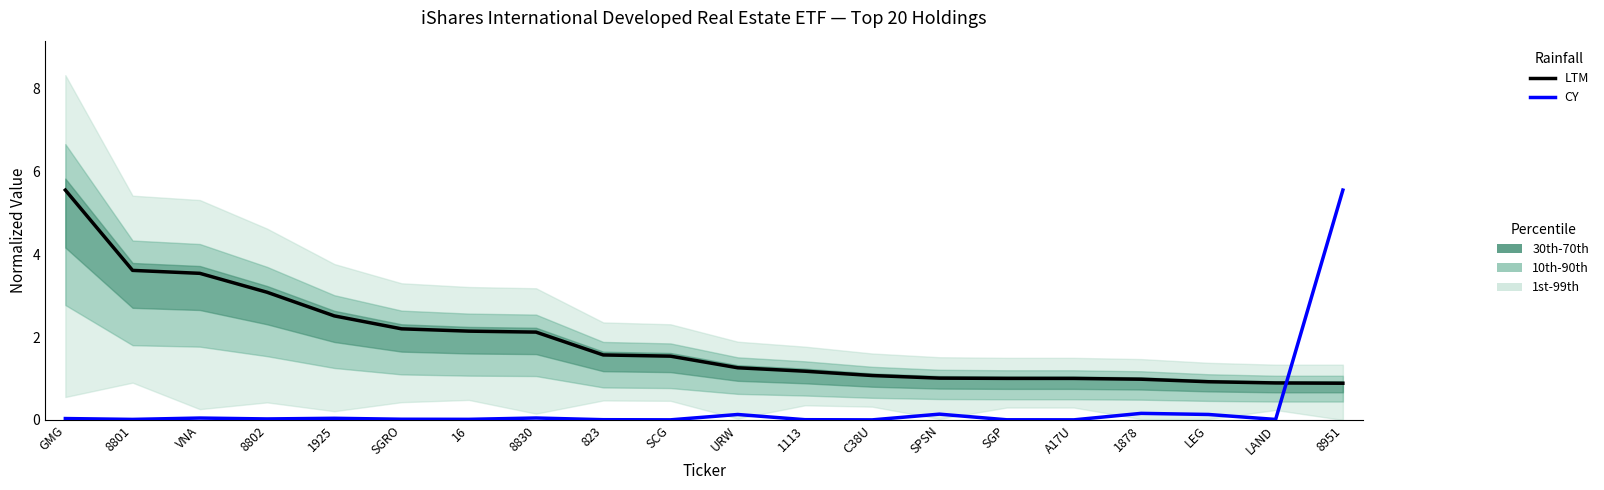

How many series are shown in this chart?

2